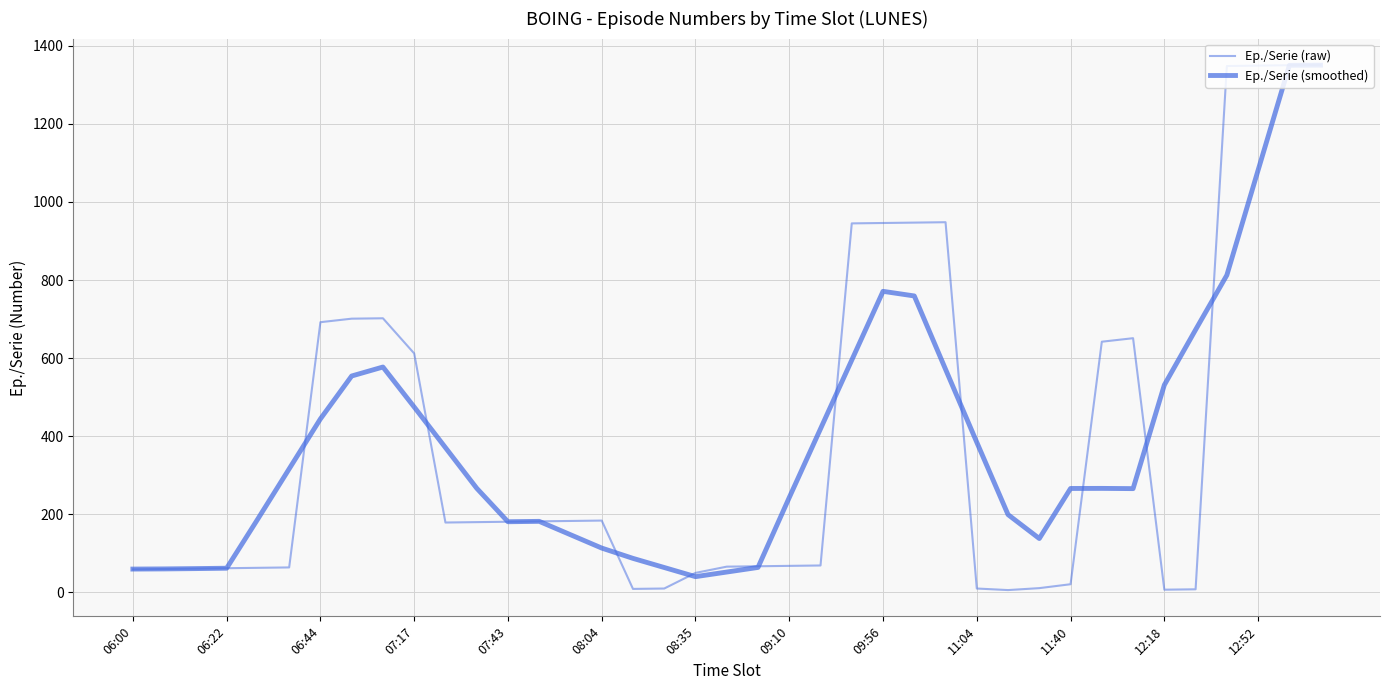

How many lines are shown in the chart?

2